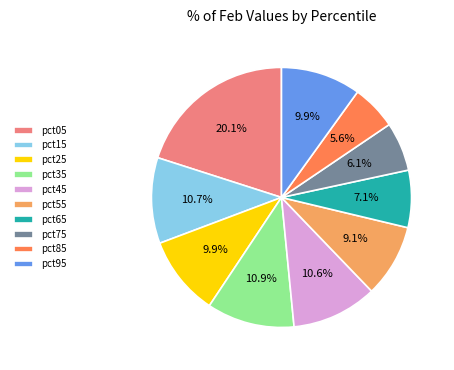

Combined, do pct25 and pct15 account for over 50%?

No